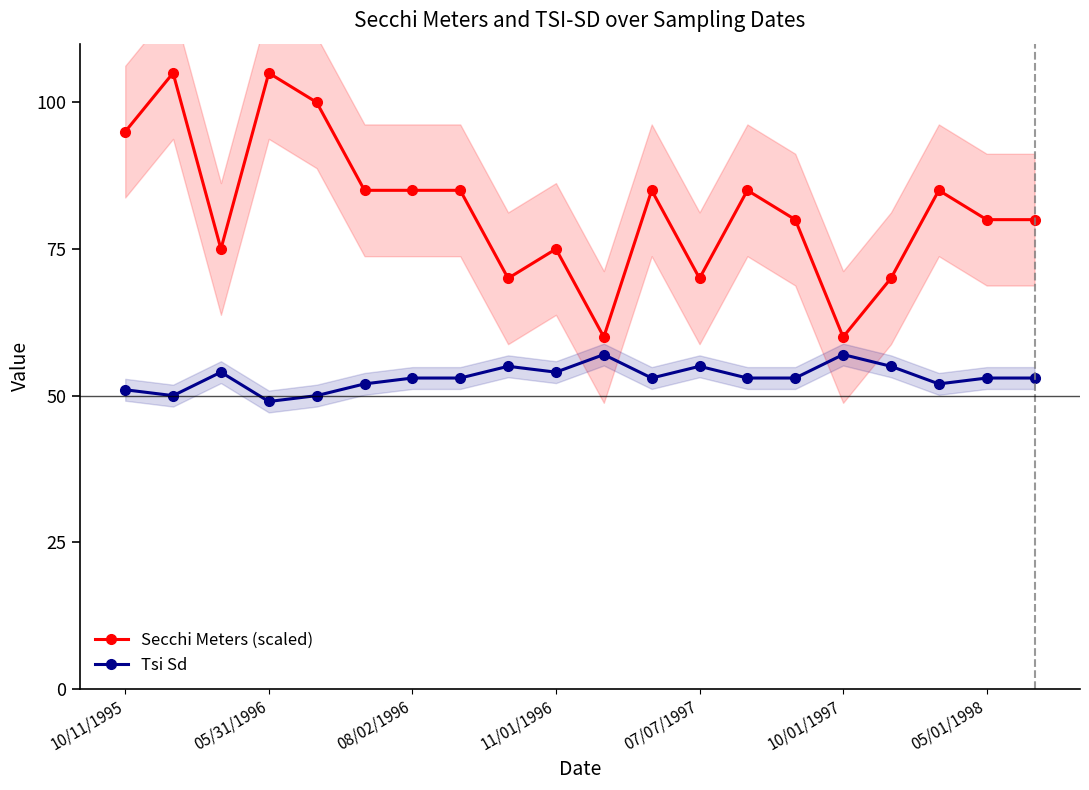

True or false: Tsi Sd has more than 1 interior local peaks.

True